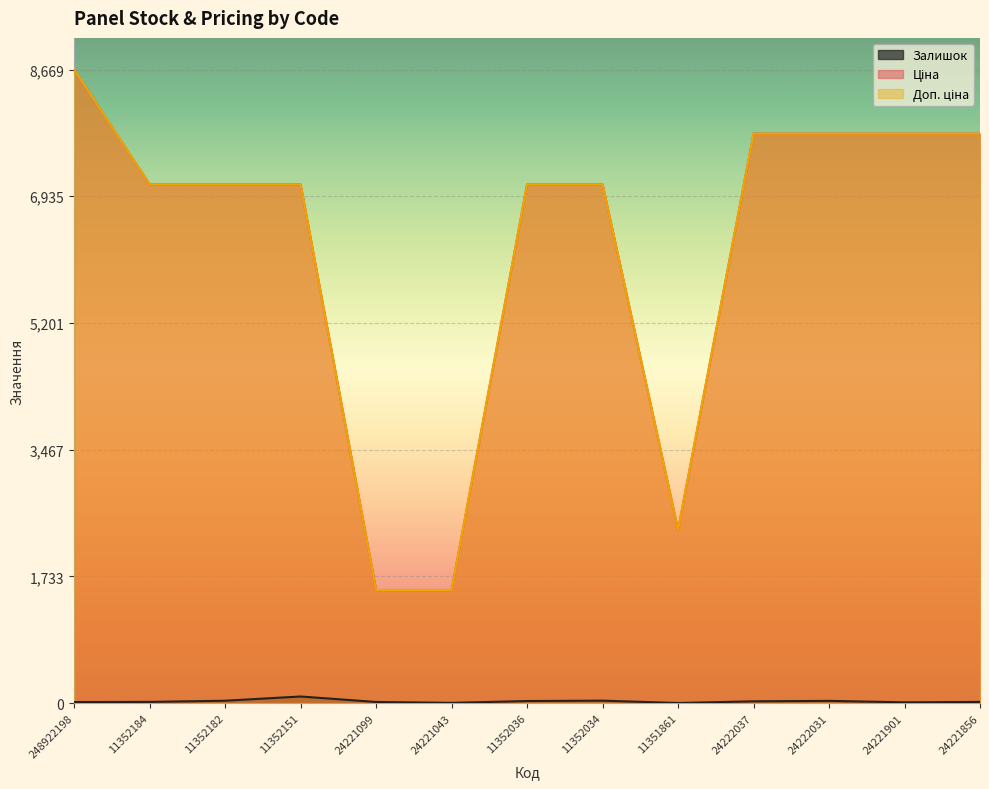

What is the sum of all Доп. ціна values?

80803.4